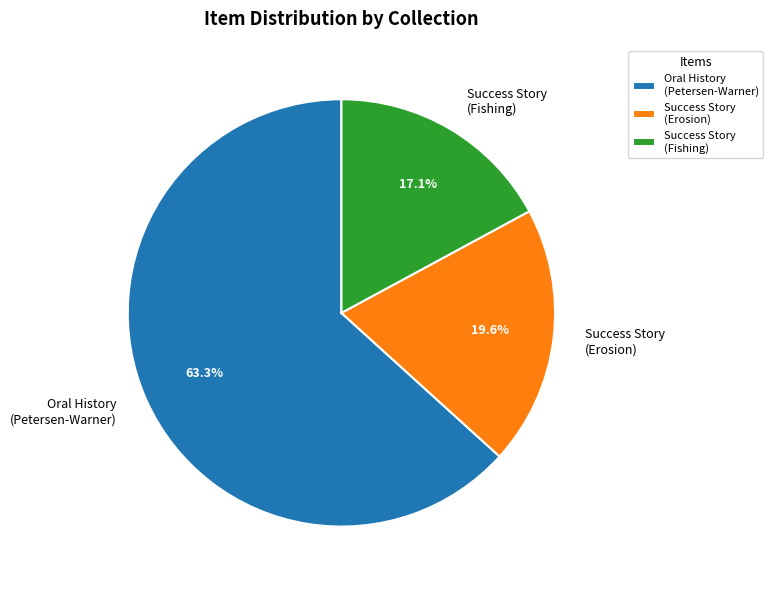

What is the ratio of the value at Success Story (Erosion) to the value at Oral History (Petersen-Warner)?

0.3